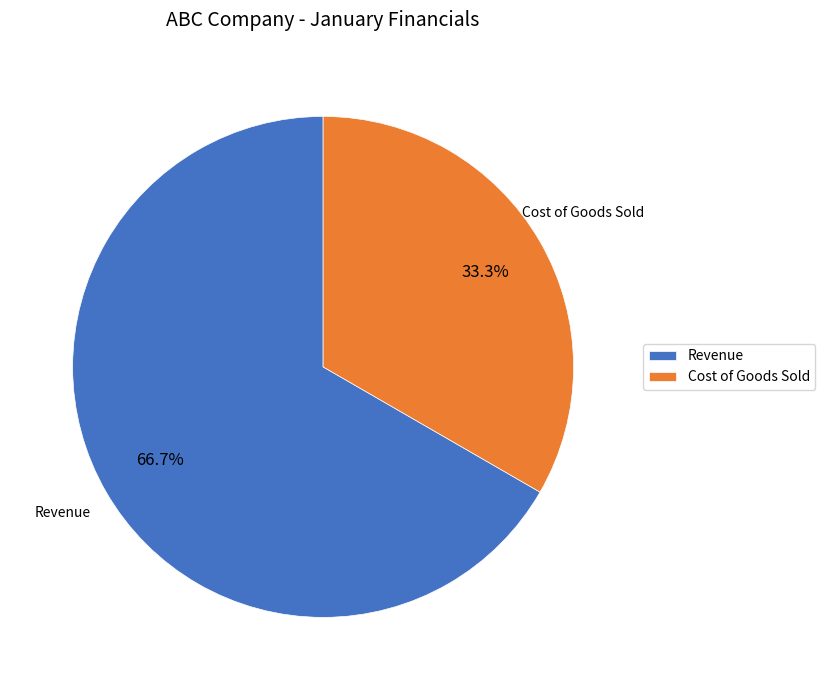

Which category accounts for the majority?

Revenue